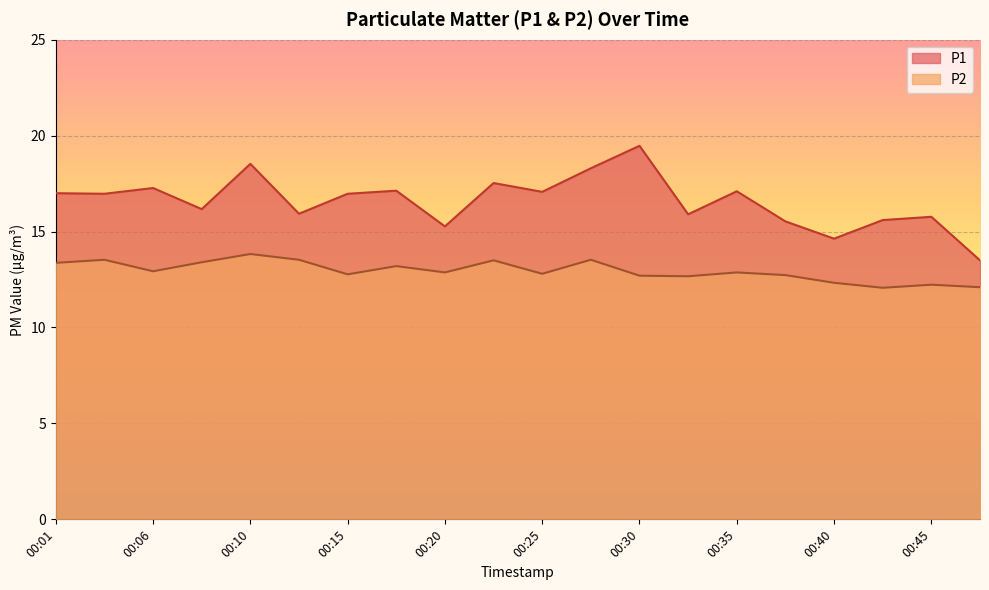

Does the chart display data point markers on the line(s)?

No